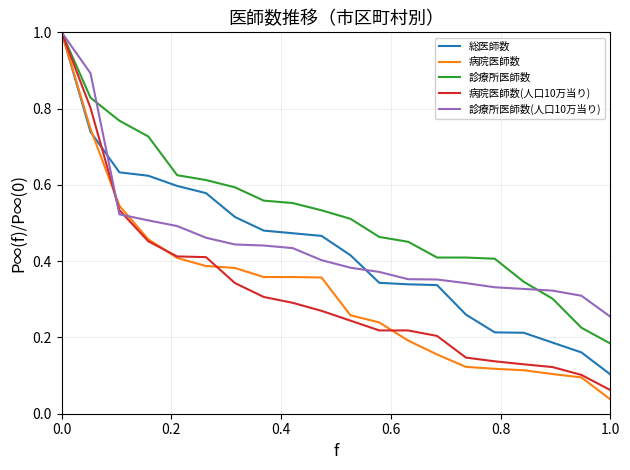

Which series has the largest range (max minus min)?

病院医師数